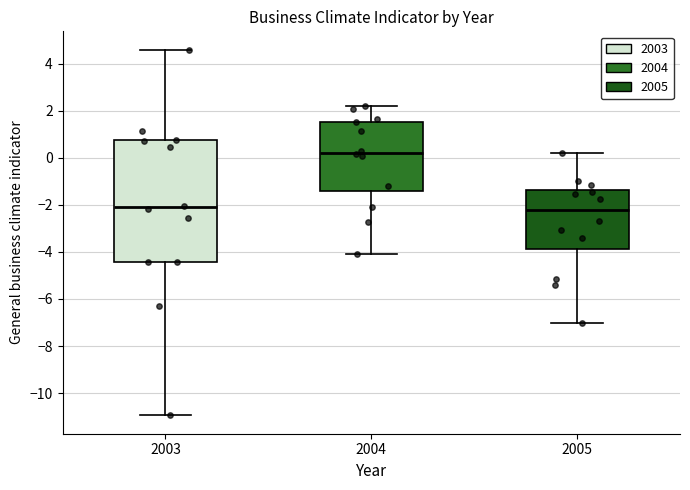

Reading left to right, transcribe this box plot: for each box, give where its median line is, the range the box spans, and where its two whiskers end, as read against the y-axis. The values are not printed on the chart, so give them approximately, as read against the axis.

2003: median -2.2, box -4.4 to 0.8, whiskers -11.0 to 4.6
2004: median 0.2, box -1.4 to 1.6, whiskers -4.2 to 2.2
2005: median -2.2, box -3.8 to -1.4, whiskers -7.0 to 0.2